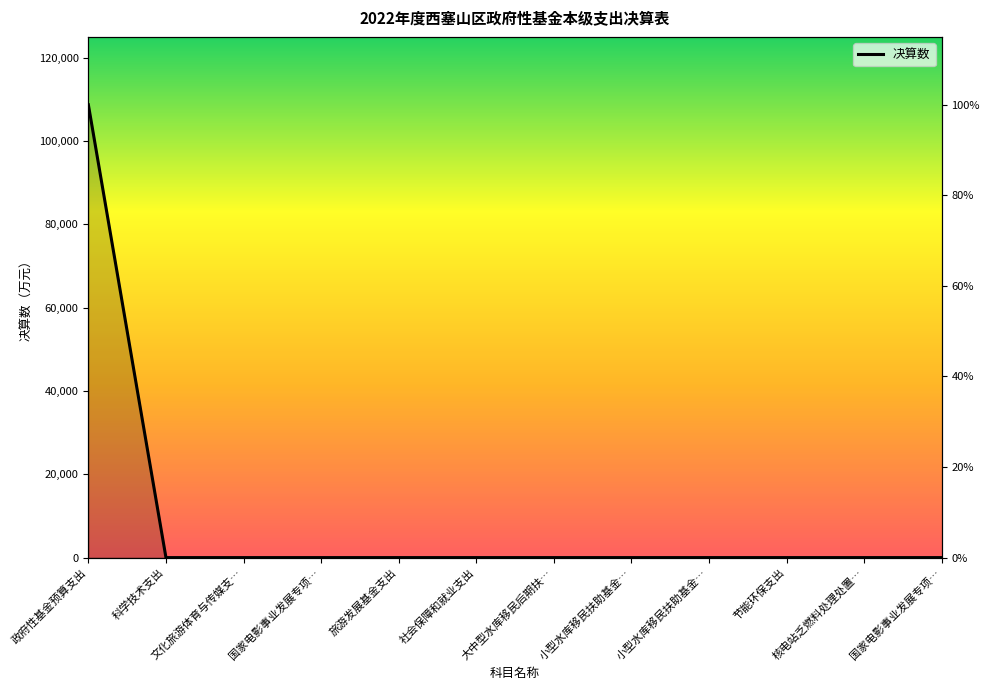

Rank the categories by value from highest to lowest.

政府性基金预算支出, 科学技术支出, 文化旅游体育与传媒支…, 国家电影事业发展专项…, 旅游发展基金支出, 社会保障和就业支出, 大中型水库移民后期扶…, 小型水库移民扶助基金…, 小型水库移民扶助基金…, 节能环保支出, 核电站乏燃料处理处置…, 国家电影事业发展专项…